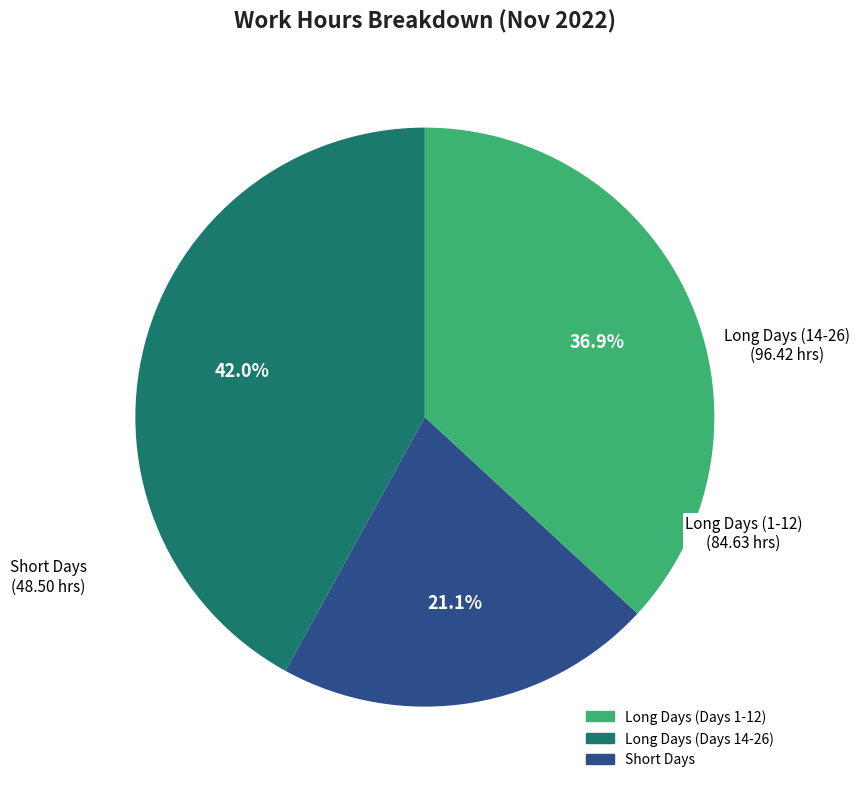

How many slices are in this pie chart?

3